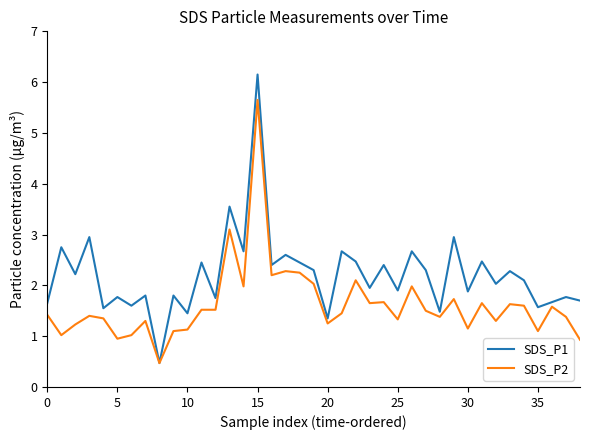

List the series in order of their peak value, lowest first.

SDS_P2, SDS_P1